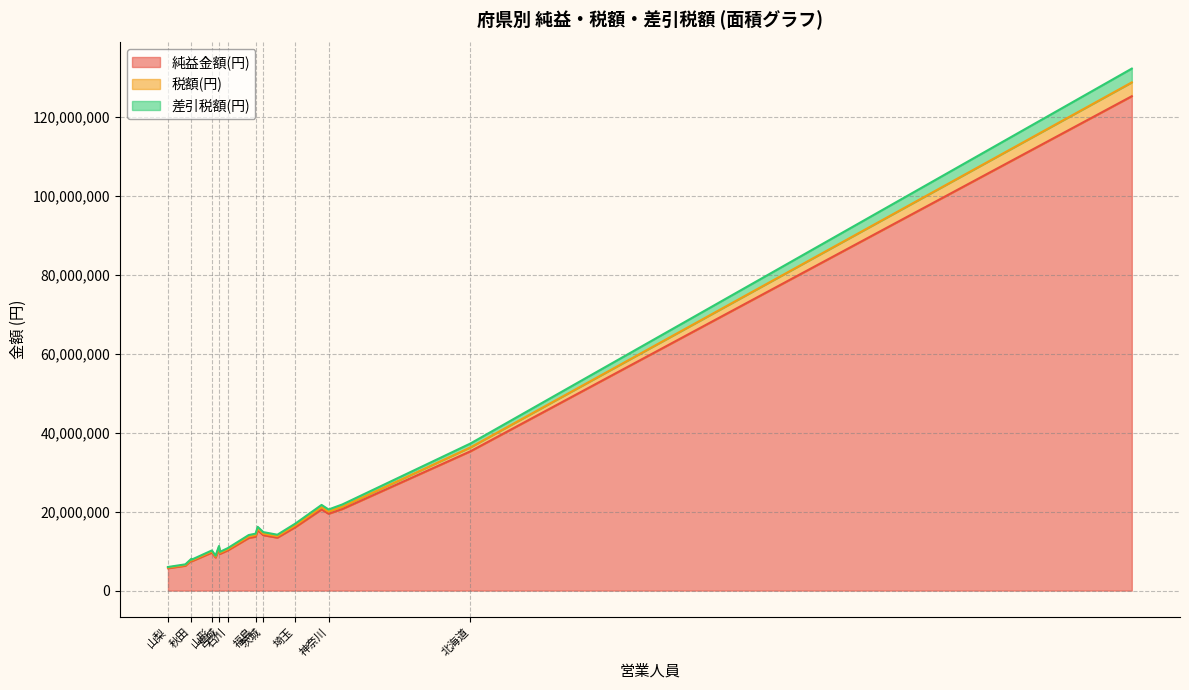

Which series changed the most between 新潟 and 富山?

純益金額(円)